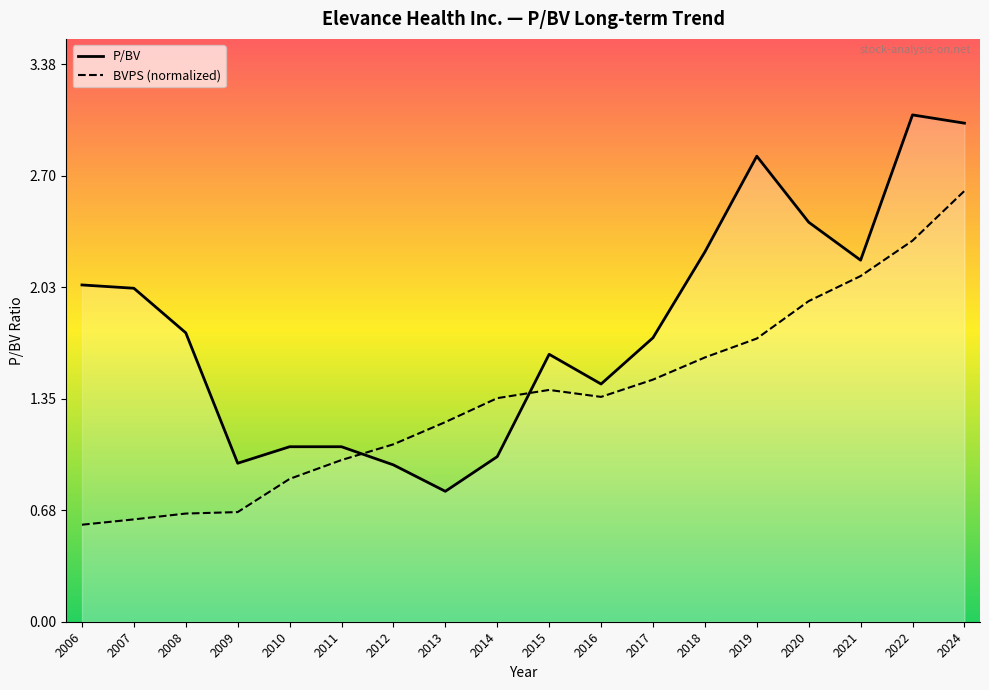

Reading right to left, what are all the values shown in this chart?

P/BV: 3.0	3.1	2.2	2.4	2.8	2.2	1.7	1.4	1.6	1.0	0.8	0.9	1.1	1.1	1.0	1.8	2.0	2.0
BVPS (normalized): 2.6	2.3	2.1	1.9	1.7	1.6	1.5	1.4	1.4	1.4	1.2	1.1	1.0	0.9	0.7	0.7	0.6	0.6